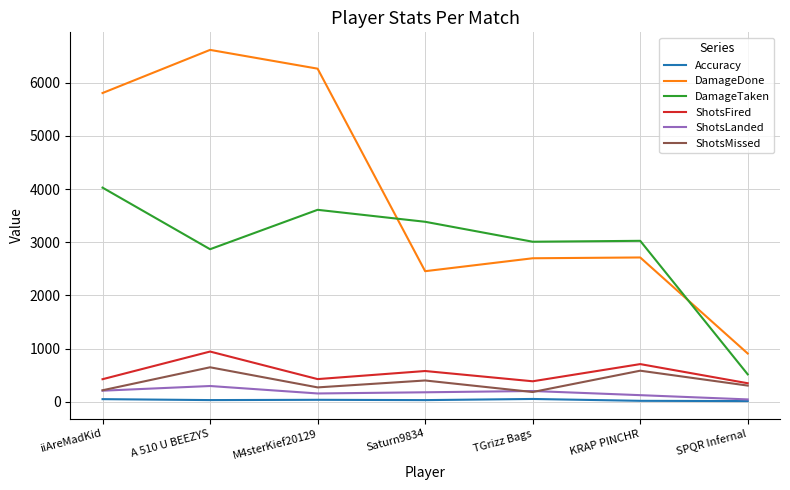

Which series has the largest total across all categories?

DamageDone